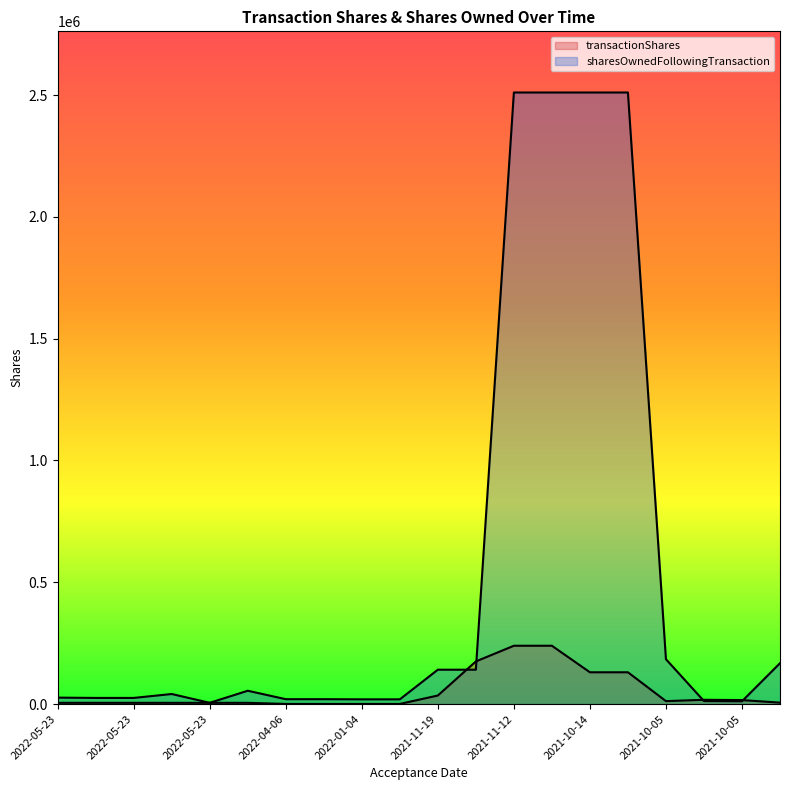

Does the chart display data point markers on the line(s)?

No